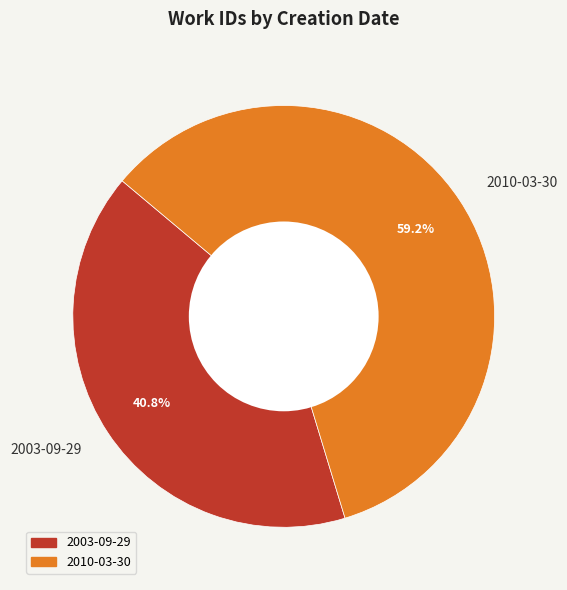

Which category has the biggest portion of the pie?

2010-03-30